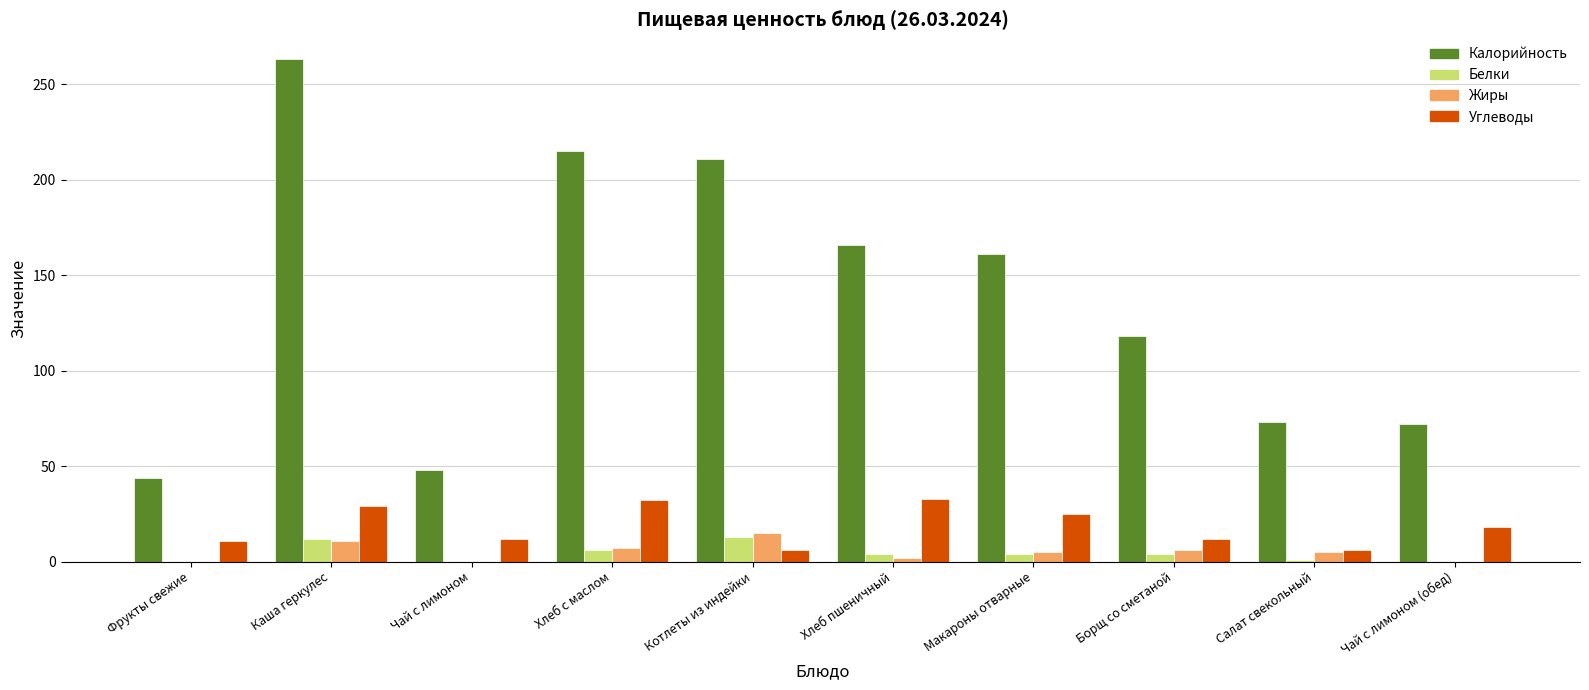

Which series changed the most between Чай с лимоном and Макароны отварные?

Калорийность